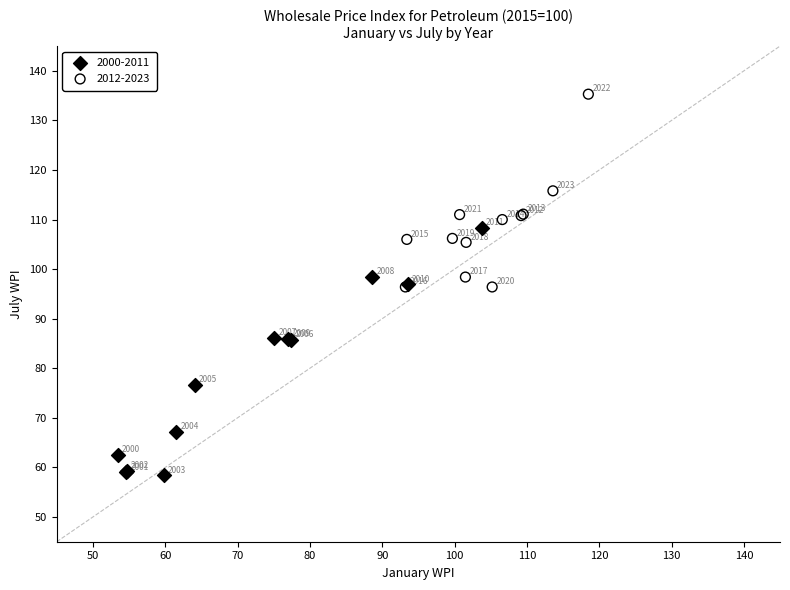

Which series reaches the maximum Y coordinate?

2012-2023